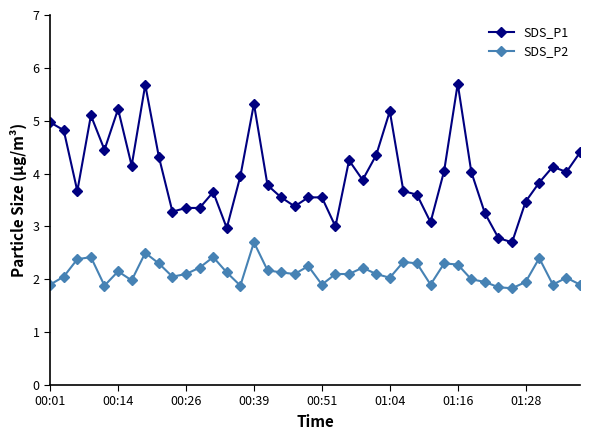

True or false: SDS_P1 and SDS_P2 cross at least once.

False